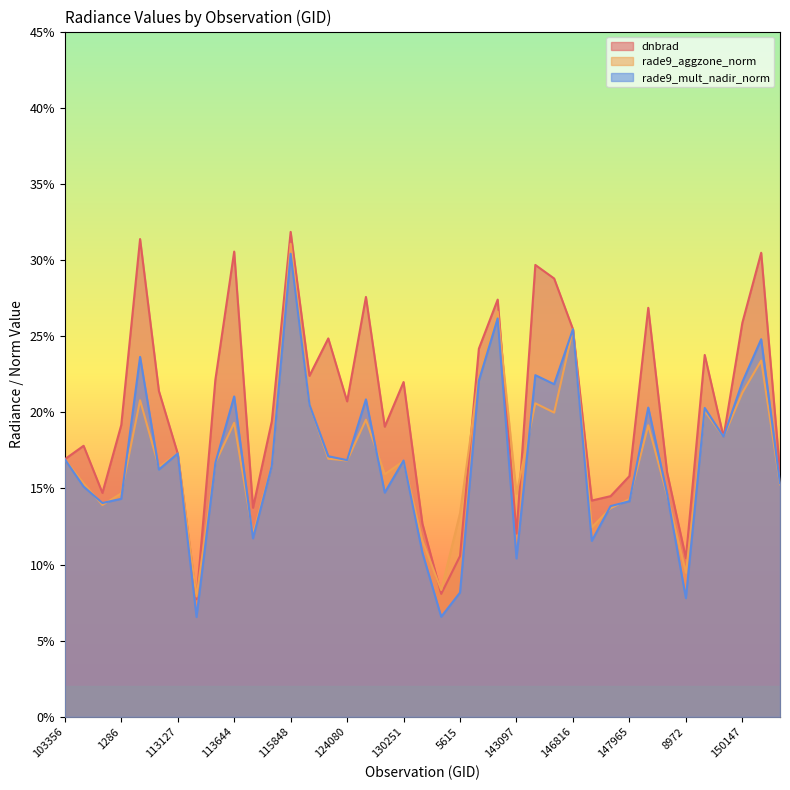

How many intersections are there between rade9_aggzone_norm and rade9_mult_nadir_norm?

16